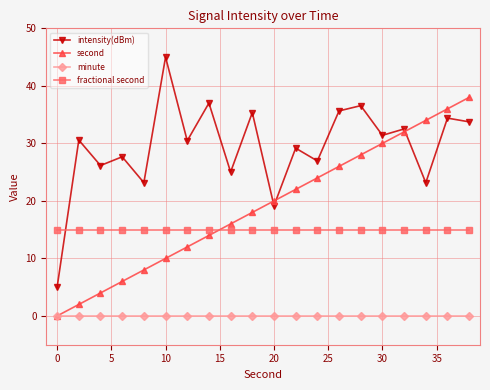

In intensity(dBm), how many points are lower than both neighbors (excluding endpoints)?

8